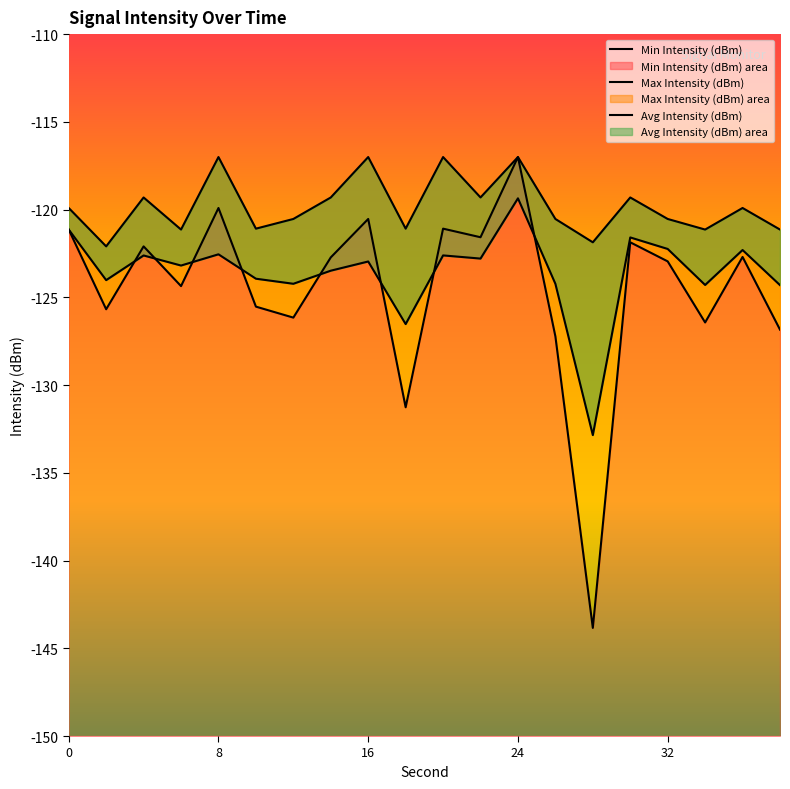

Reading right to left, list all the values displayed in this chart.

Min Intensity (dBm): 38=-126.8	36=-122.7	34=-126.4	32=-123.0	30=-121.9	28=-143.8	26=-127.2	24=-117.0	22=-121.6	20=-121.1	18=-131.3	16=-120.5	14=-122.7	12=-126.2	10=-125.5	8=-119.9	6=-124.4	4=-122.1	2=-125.7	0=-121.1
Max Intensity (dBm): 38=-121.1	36=-119.9	34=-121.1	32=-120.5	30=-119.3	28=-121.9	26=-120.5	24=-117.0	22=-119.3	20=-117.0	18=-121.1	16=-117.0	14=-119.3	12=-120.5	10=-121.1	8=-117.0	6=-121.1	4=-119.3	2=-122.1	0=-119.9
Avg Intensity (dBm): 38=-124.3	36=-122.3	34=-124.3	32=-122.2	30=-121.6	28=-132.9	26=-124.2	24=-119.4	22=-122.8	20=-122.6	18=-126.5	16=-123.0	14=-123.5	12=-124.2	10=-123.9	8=-122.5	6=-123.2	4=-122.6	2=-124.0	0=-121.1